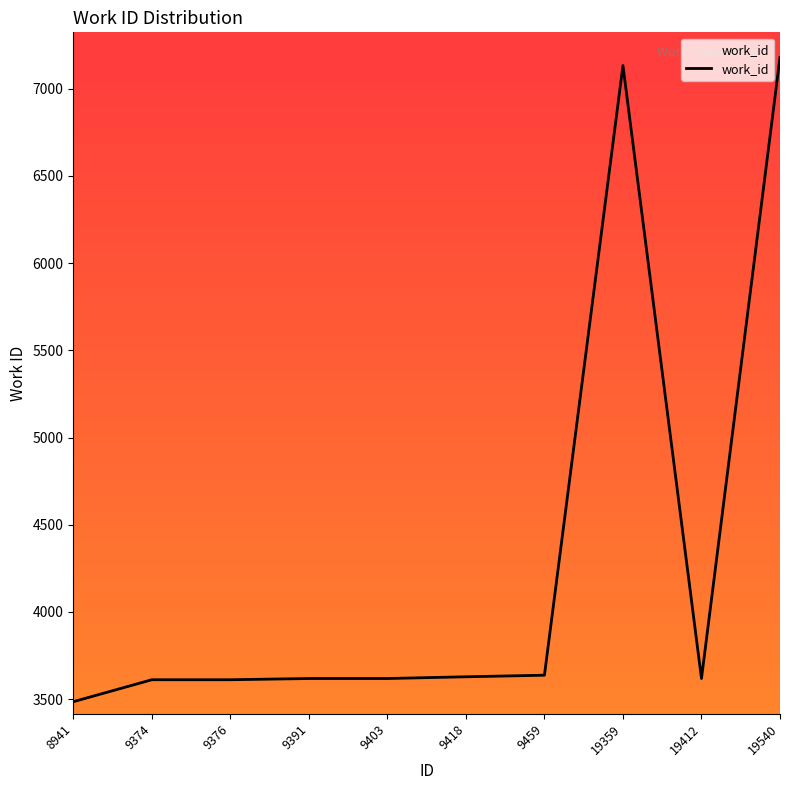

What is the greatest value displayed?

7180